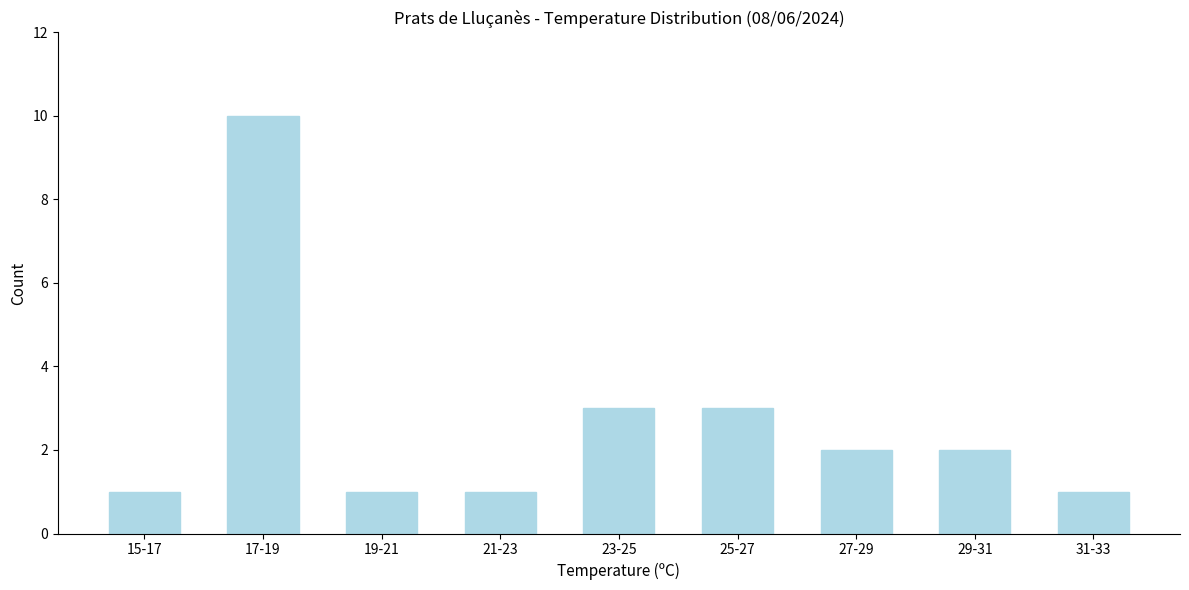

Reading left to right, list all the values displayed in this chart.

1	10	1	1	3	3	2	2	1